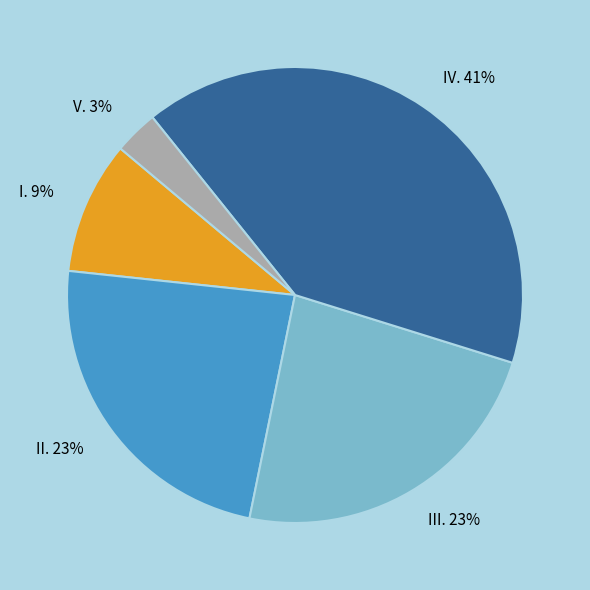

Count the number of slices in the pie.

5